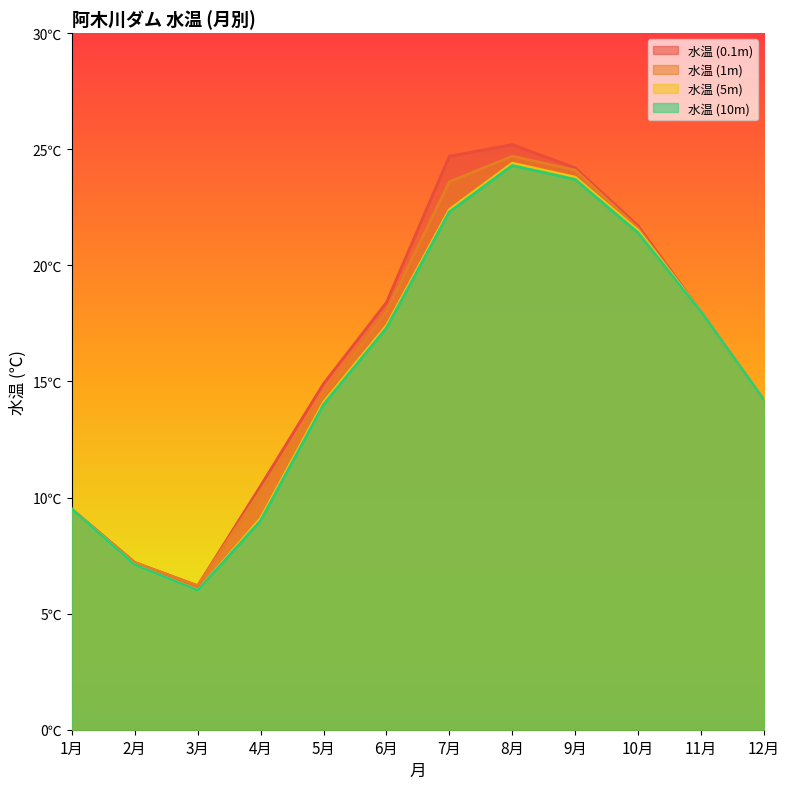

What is the total value across all series at 10月?

86.2